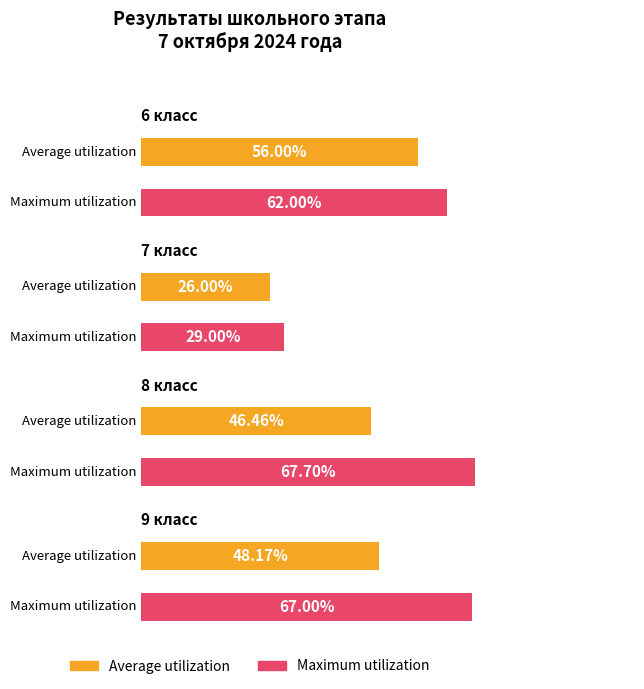

Rank the series by their maximum value, from lowest to highest.

Average utilization, Maximum utilization